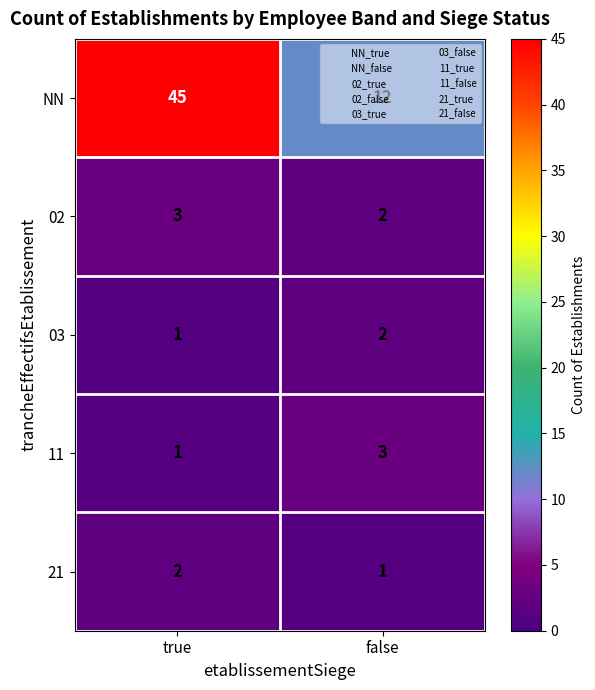

Which series has the largest range (max minus min)?

NN